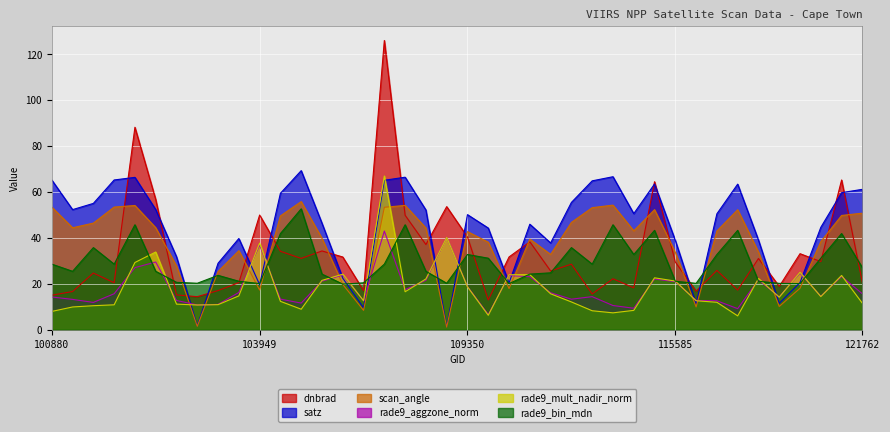

What is the difference between the highest and lowest values at 115712?

10.3